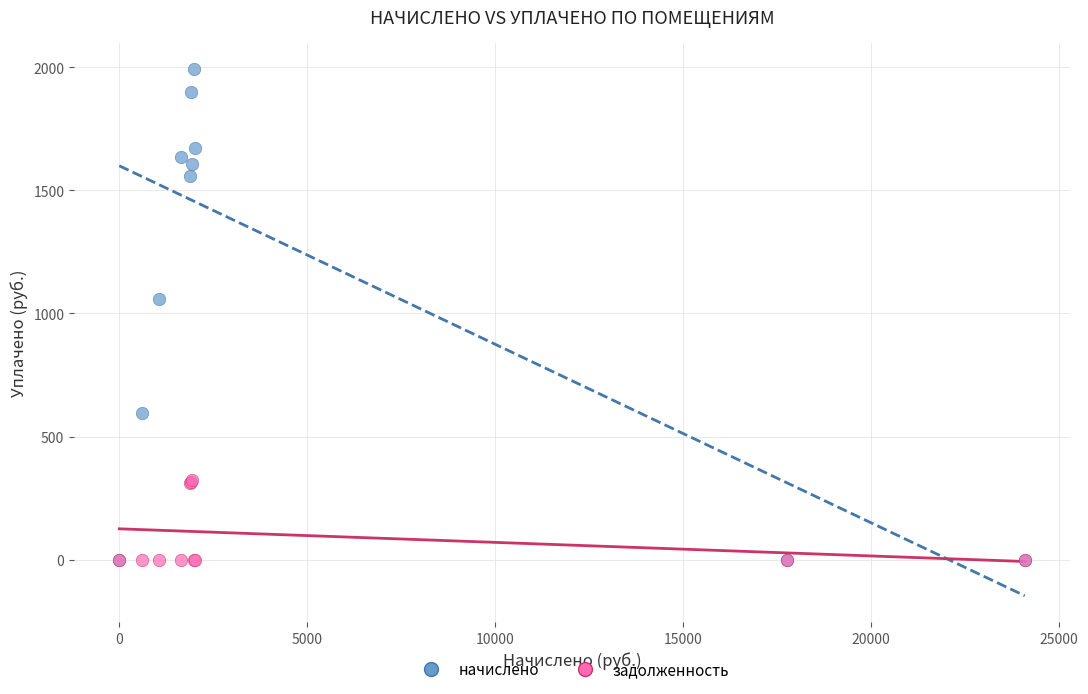

Which series has the widest spread of Y values?

начислено